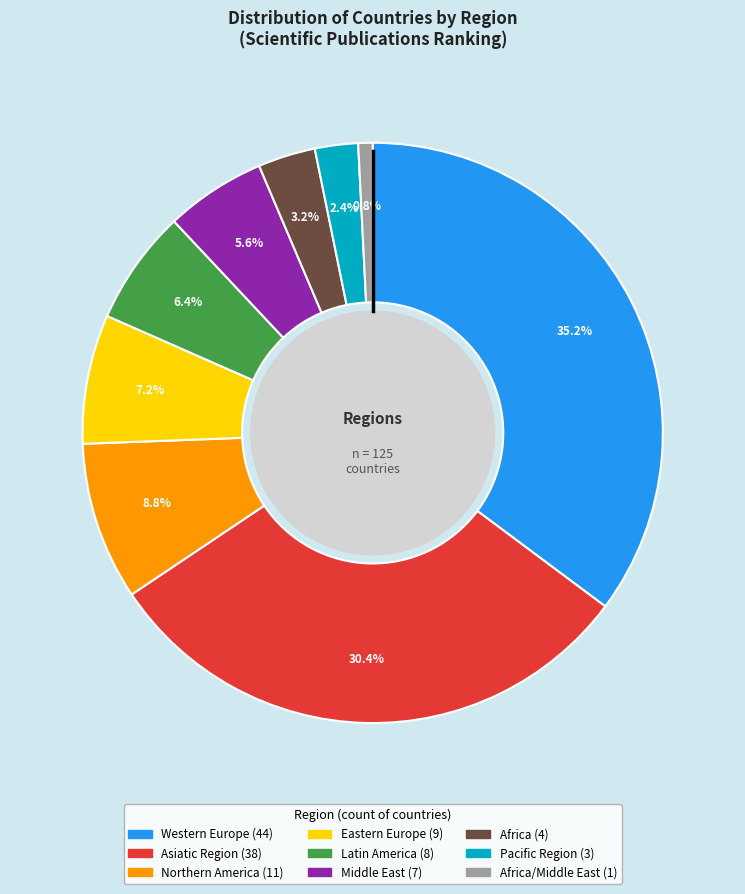

Is there any slice that represents more than half of the pie?

No